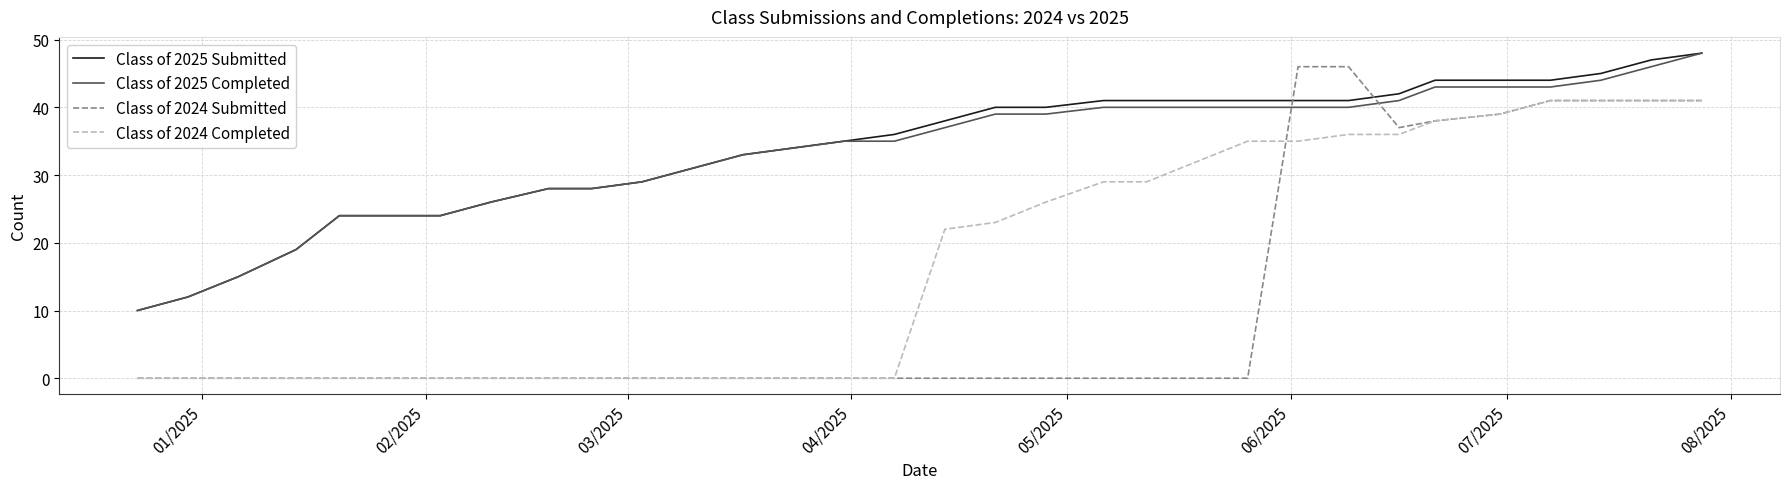

What is the maximum value for Class of 2024 Completed?

41